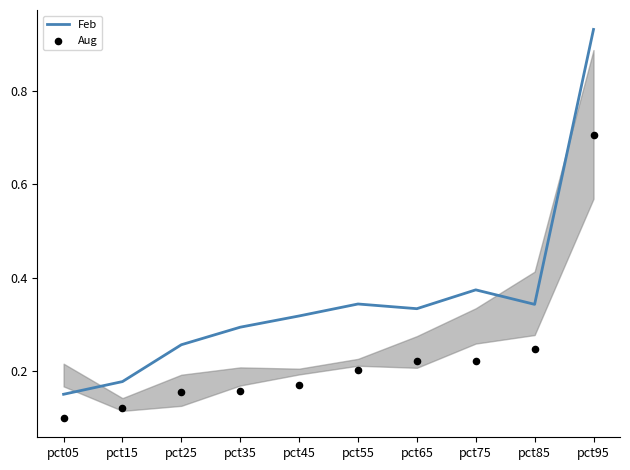

What are all the series names shown in the legend?

Feb, Aug